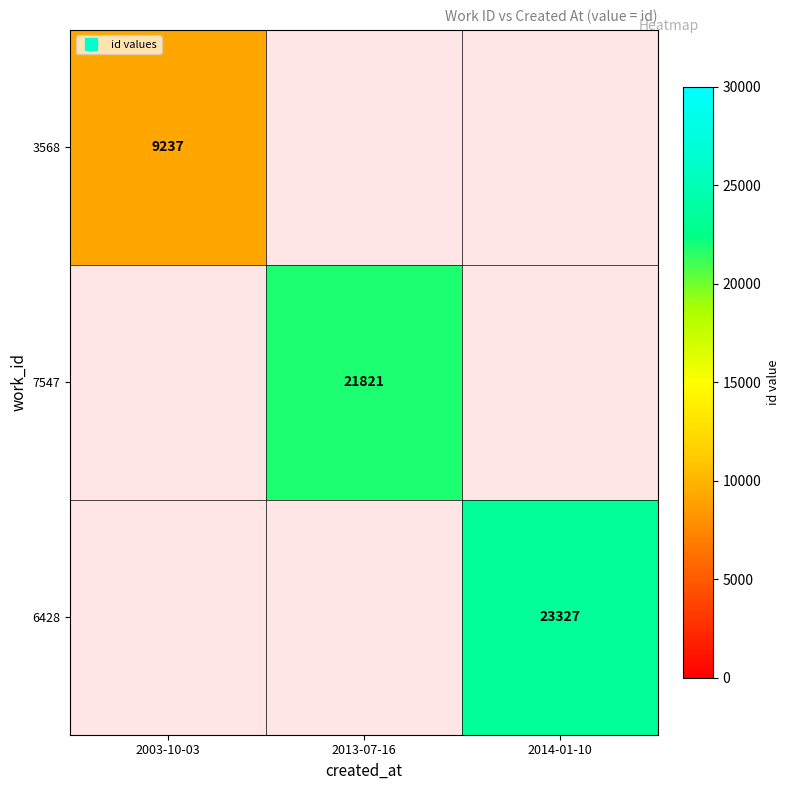

The 7547 series shows 21821.0 at 2013-07-16. True or false?

True